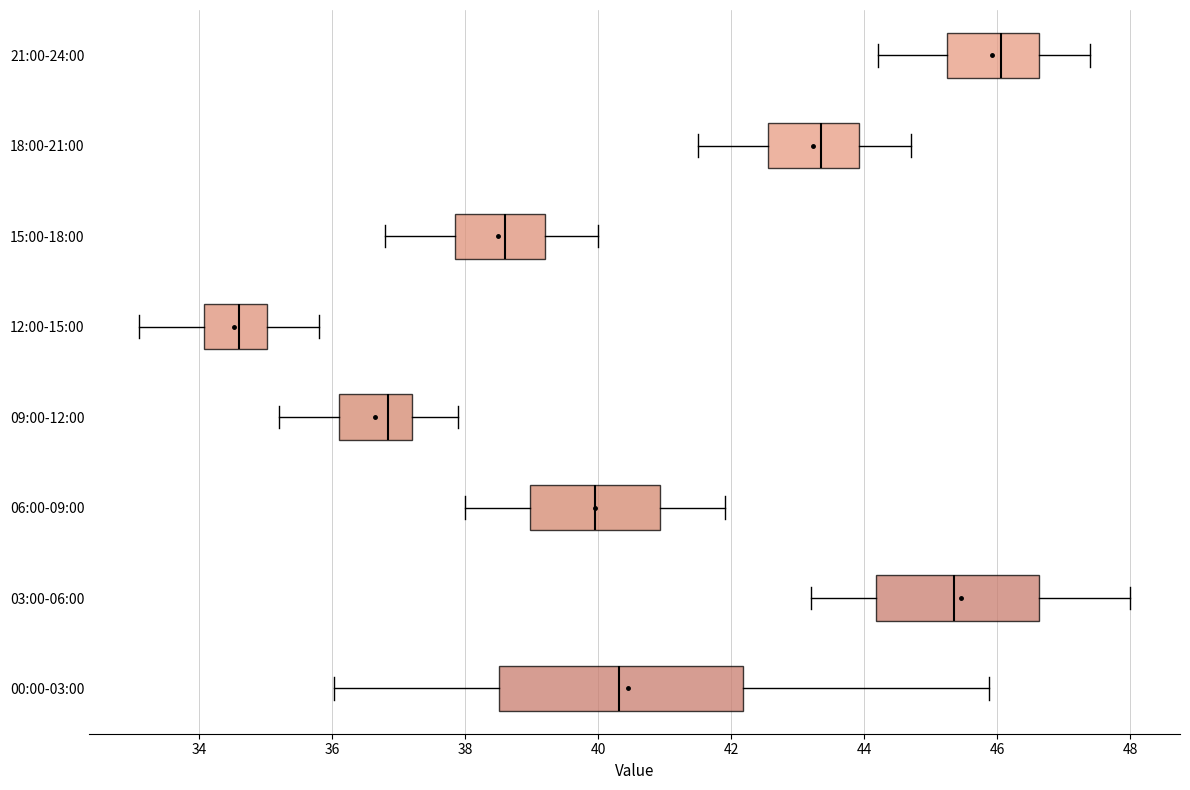

Reading bottom to top, transcribe this box plot: for each box, give where its median line is, the range the box spans, and where its two whiskers end, as read against the x-axis. The values are not printed on the chart, so give them approximately, as read against the axis.

00:00-03:00: median 40.4, box 38.6 to 42.2, whiskers 36.0 to 45.8
03:00-06:00: median 45.4, box 44.2 to 46.6, whiskers 43.2 to 48.0
06:00-09:00: median 40.0, box 39.0 to 41.0, whiskers 38.0 to 42.0
09:00-12:00: median 36.8, box 36.2 to 37.2, whiskers 35.2 to 38.0
12:00-15:00: median 34.6, box 34.0 to 35.0, whiskers 33.2 to 35.8
15:00-18:00: median 38.6, box 37.8 to 39.2, whiskers 36.8 to 40.0
18:00-21:00: median 43.4, box 42.6 to 44.0, whiskers 41.6 to 44.8
21:00-24:00: median 46.0, box 45.2 to 46.6, whiskers 44.2 to 47.4